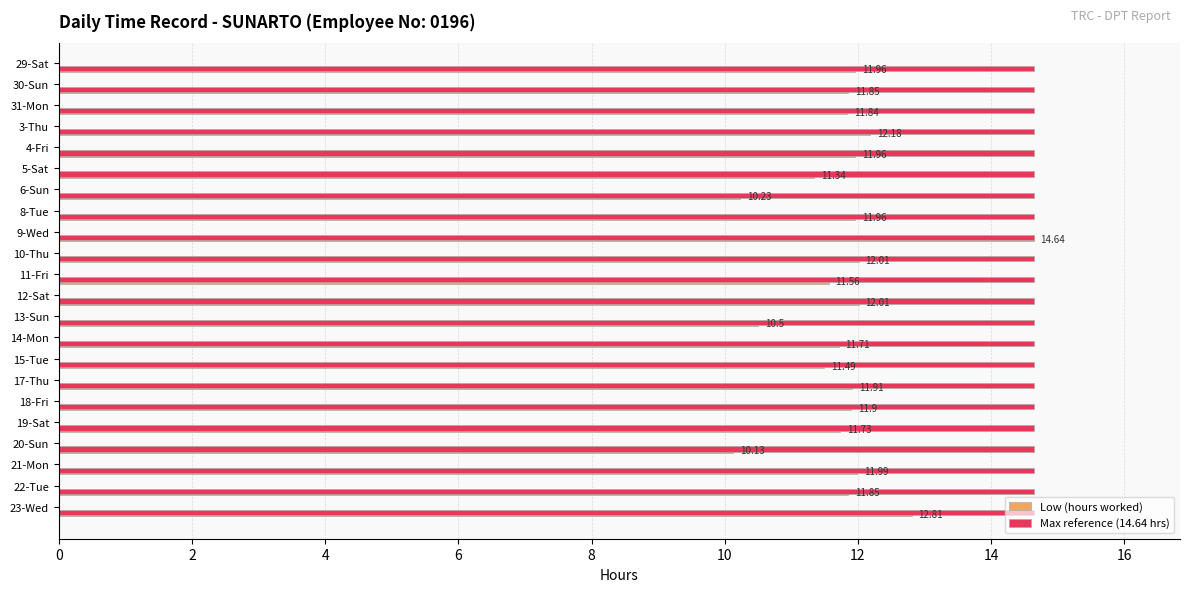

What is the difference between the maximum and minimum values in the Low (hours worked) series?

4.5